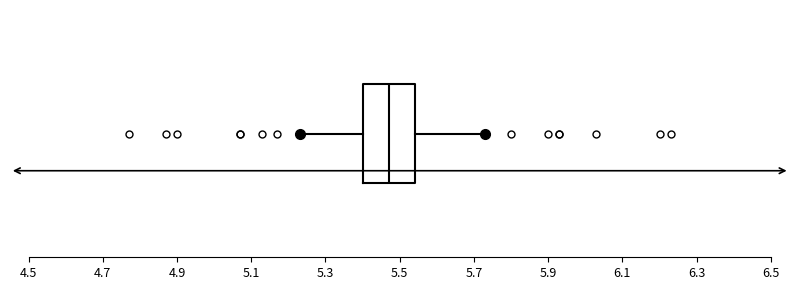

Transcribe this box plot: give where the median line is, the range the box spans, and where the two whiskers end, as read against the x-axis. The values are not printed on the chart, so give them approximately, as read against the axis.

median 5.48, box 5.40 to 5.54, whiskers 5.24 to 5.74